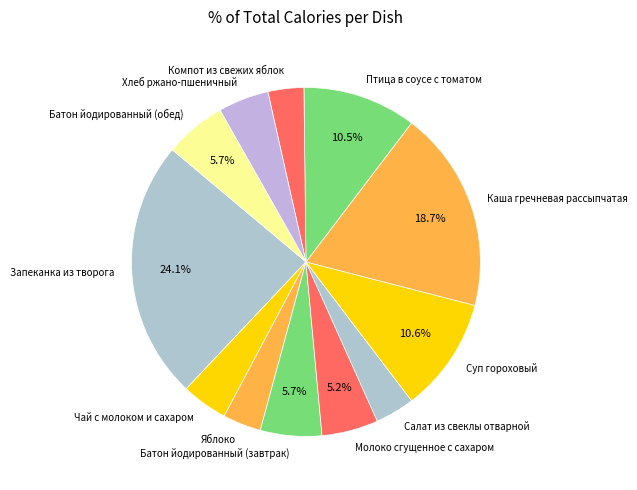

What percentage is NOT represented by Каша гречневая рассыпчатая?

81.3%